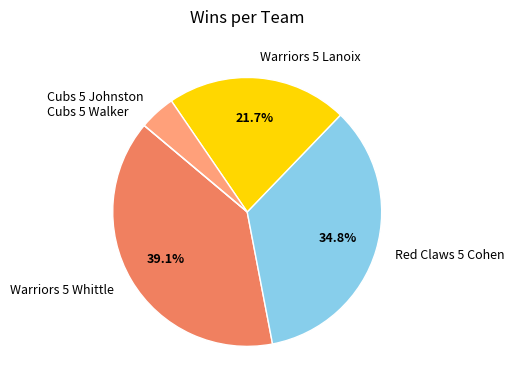

Does Warriors 5 Lanoix represent more than half of the total?

No